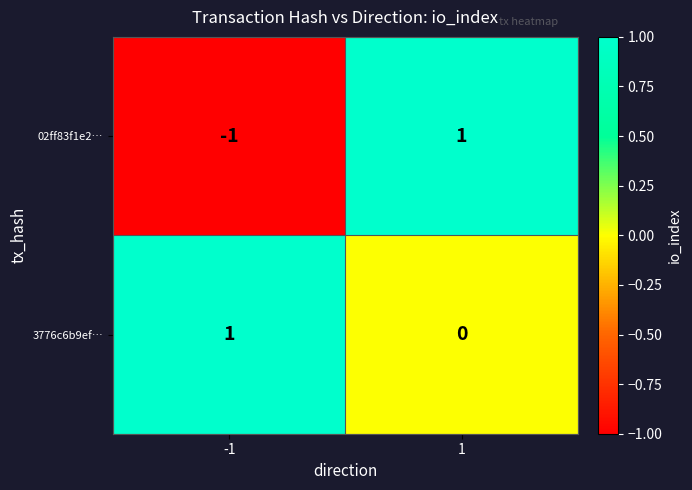

Rank the categories by 02ff83f1e2… value from lowest to highest.

-1, 1